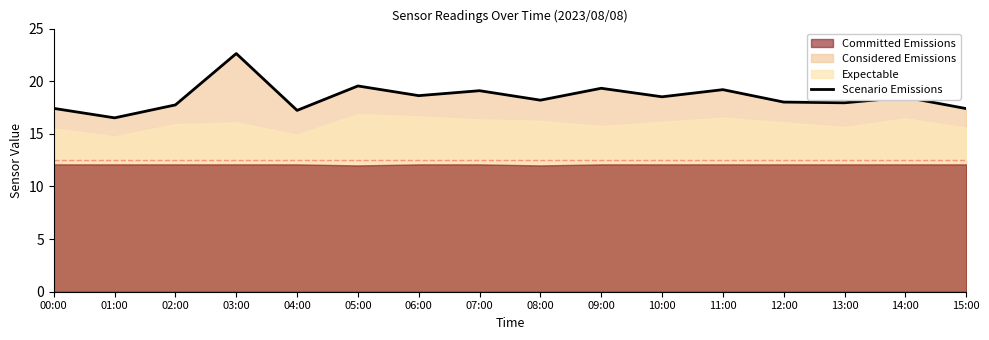

Where does the data first go above 18?

03:00